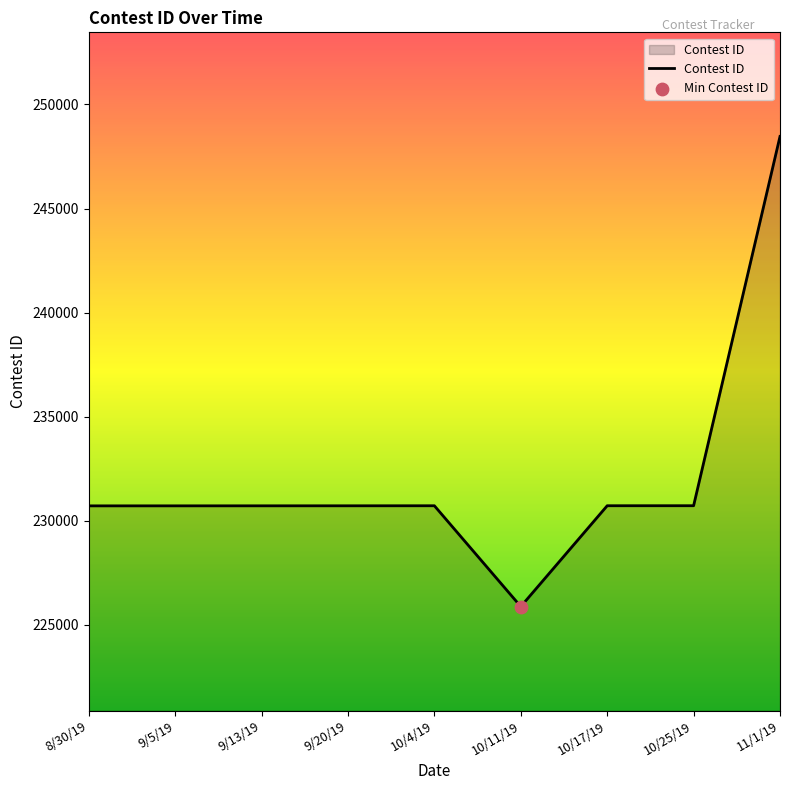

What is the change in value from 10/25/19 to 11/1/19?

+17737